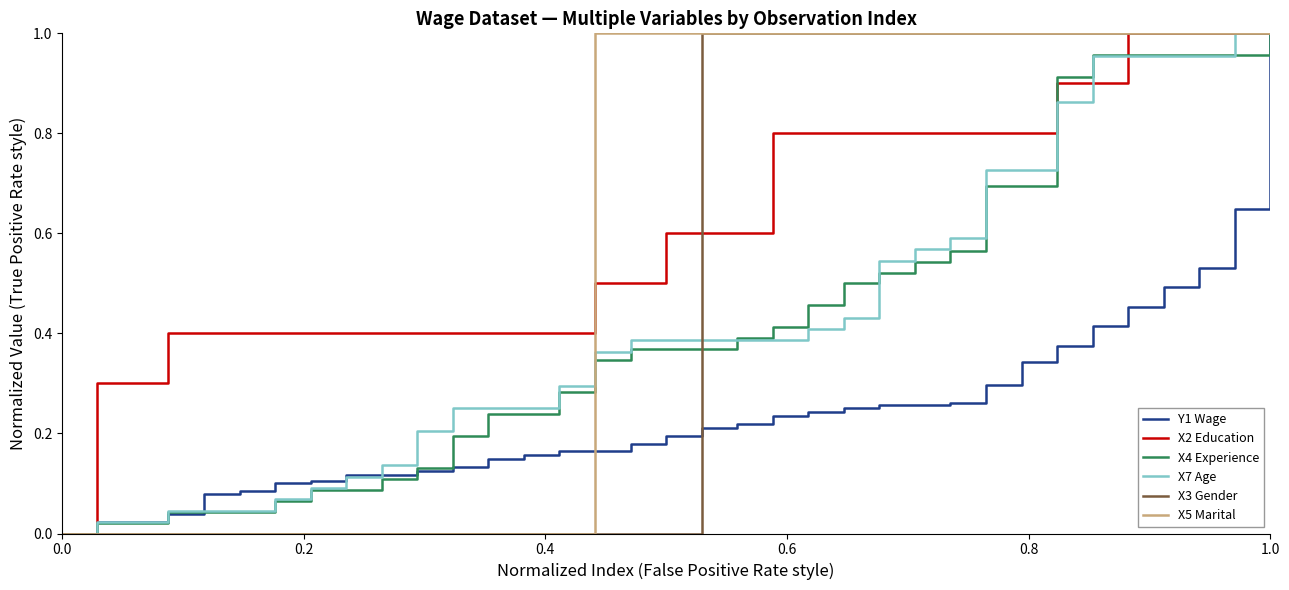

Which series has the largest total across all categories?

X2 Education